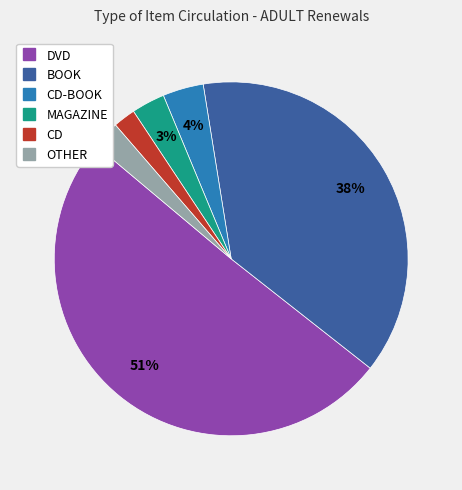

How many segments does this pie chart have?

6